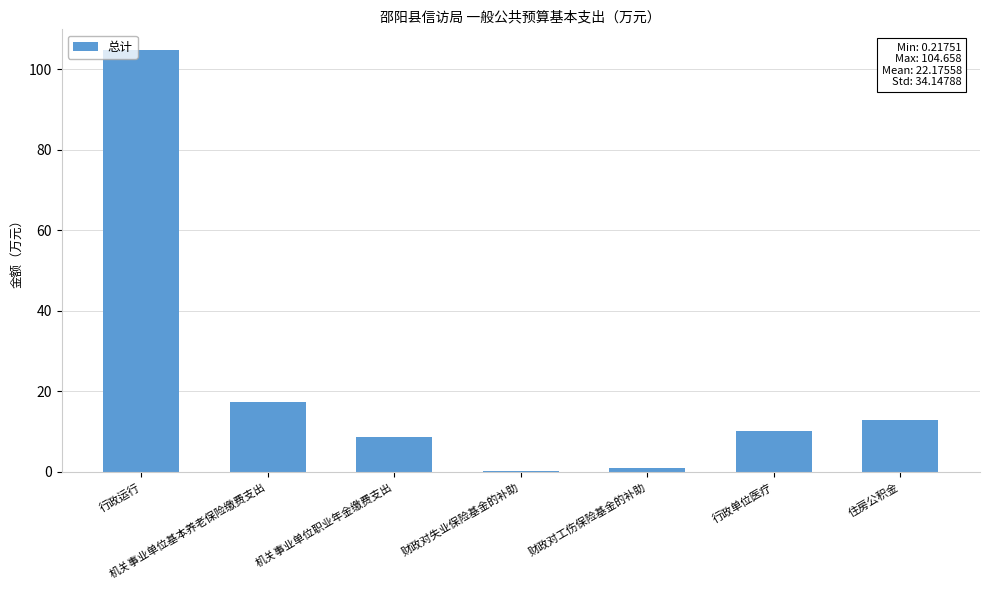

Which category has the highest value across all series?

行政运行